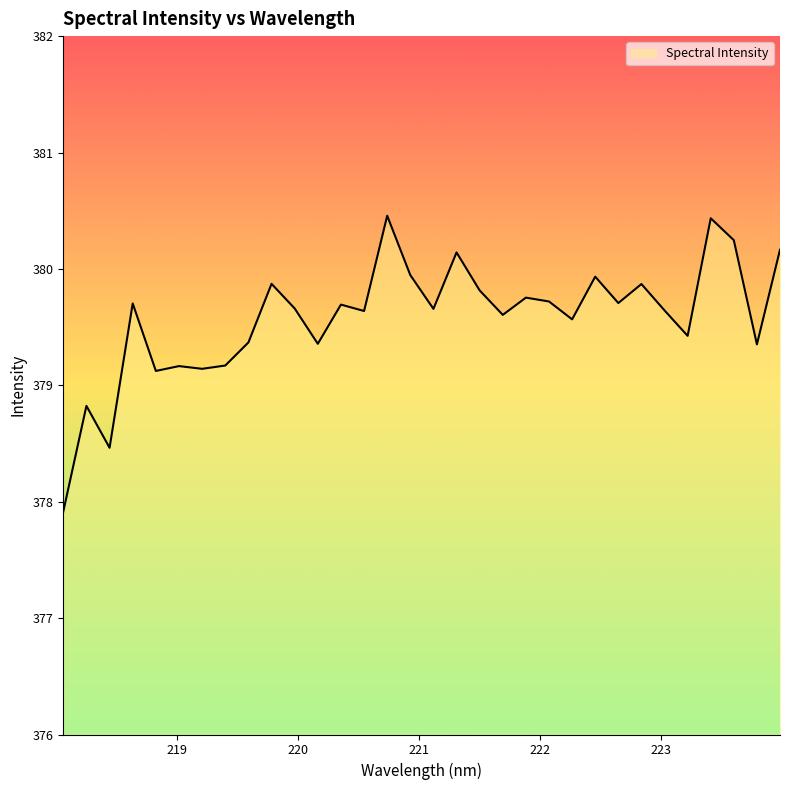

What is the difference between the maximum and minimum values?

2.5